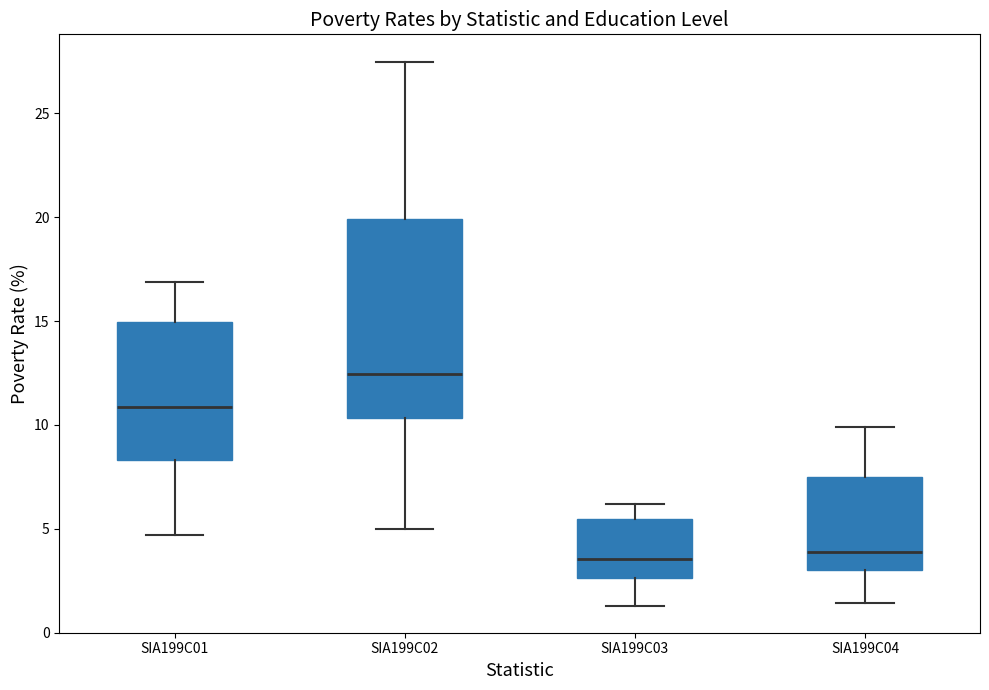

Reading left to right, transcribe this box plot: for each box, give where its median line is, the range the box spans, and where its two whiskers end, as read against the y-axis. The values are not printed on the chart, so give them approximately, as read against the axis.

SIA199C01: median 11.0, box 8.5 to 15.0, whiskers 4.5 to 17.0
SIA199C02: median 12.5, box 10.5 to 20.0, whiskers 5.0 to 27.5
SIA199C03: median 3.5, box 2.5 to 5.5, whiskers 1.5 to 6.0
SIA199C04: median 4.0, box 3.0 to 7.5, whiskers 1.5 to 10.0